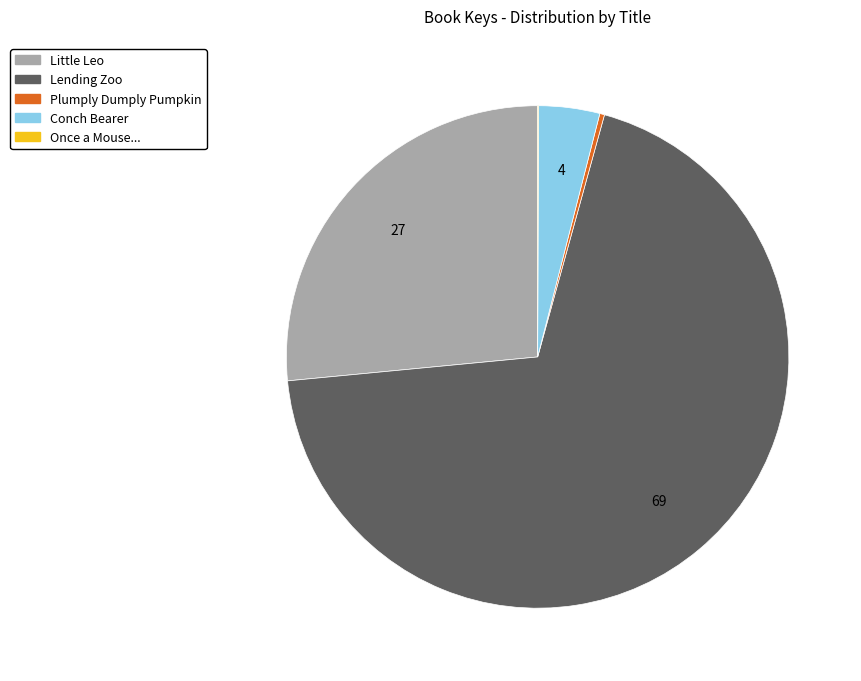

Between Little Leo and Conch Bearer, which is larger?

Little Leo